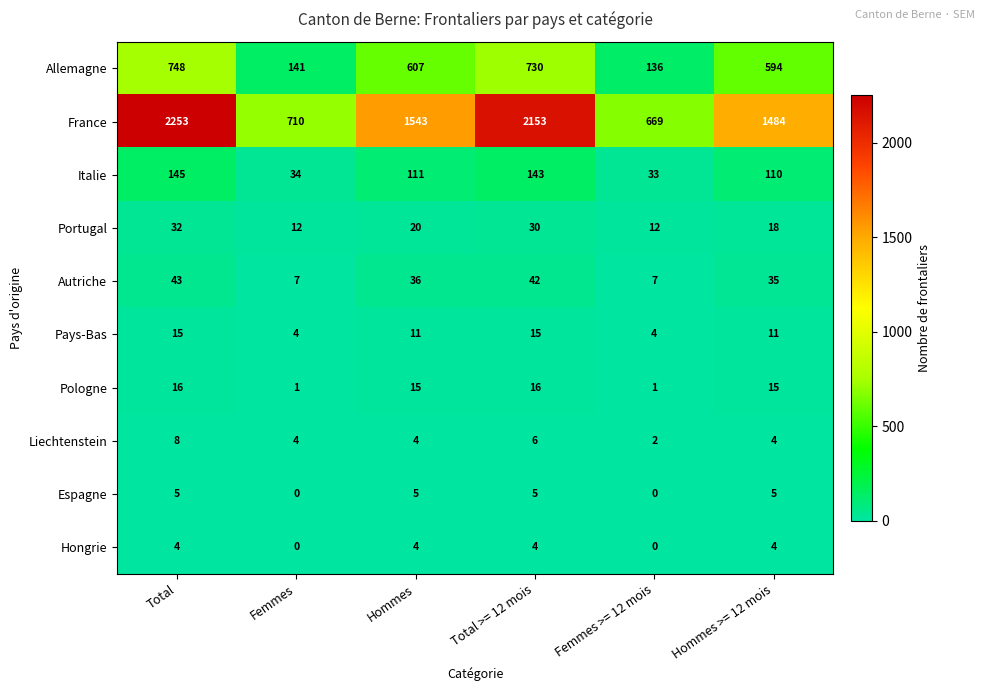

What is the highest value of the Pologne series?

16